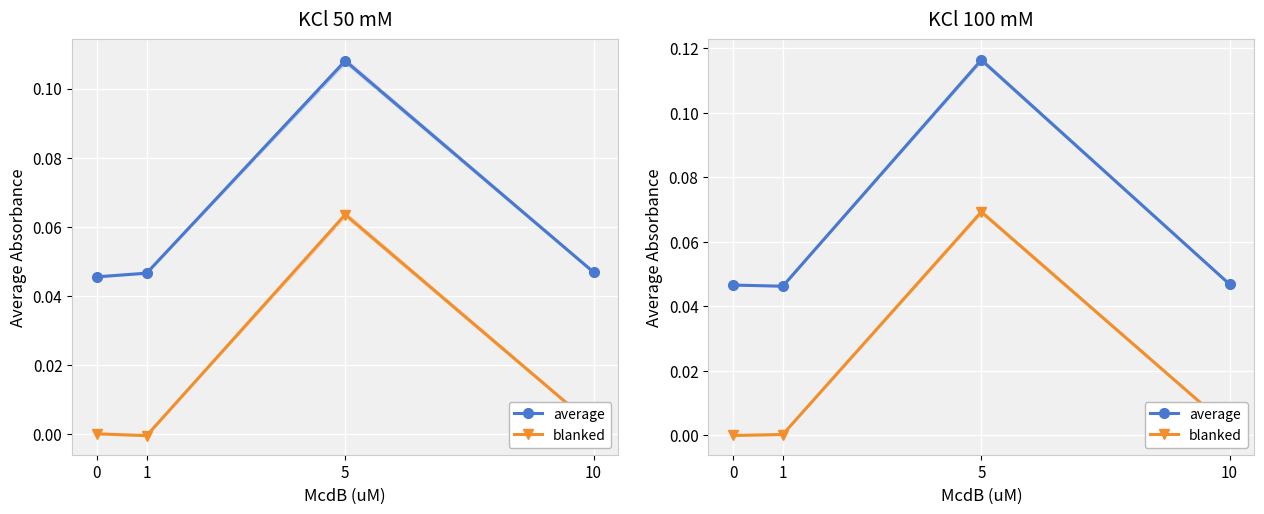

What are all the series names shown in the legend?

average, blanked